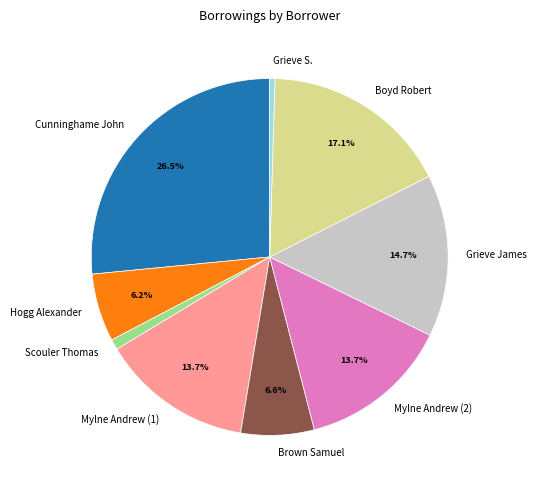

How many segments does this pie chart have?

9